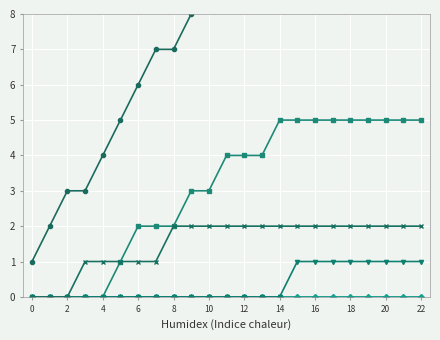

Is the value of Artificer at 2 greater than the value of Inferior Ranks at 0?

No